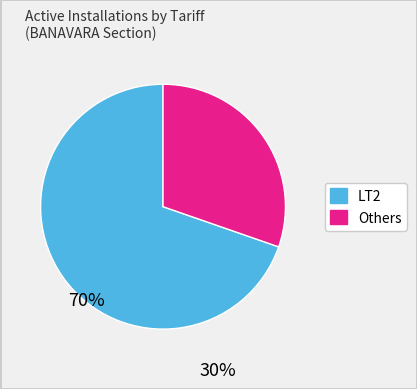

Is there any slice that represents more than half of the pie?

Yes